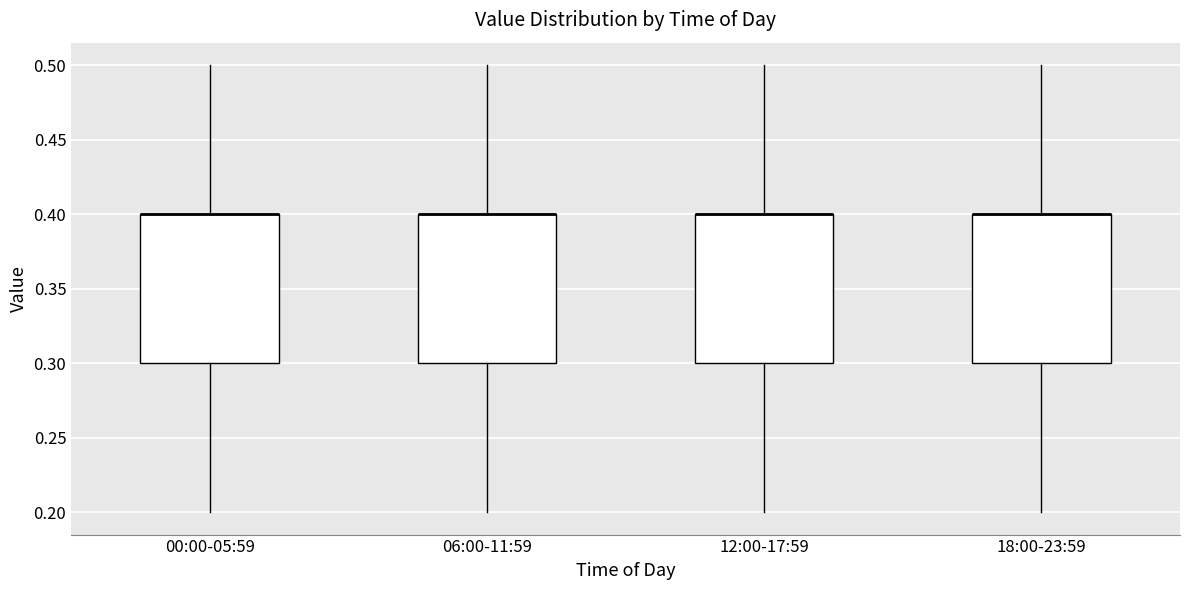

Where does the upper whisker of the box for 00:00-05:59 end on the y-axis? The values are not printed on the chart, so give them approximately, as read against the axis.

0.5